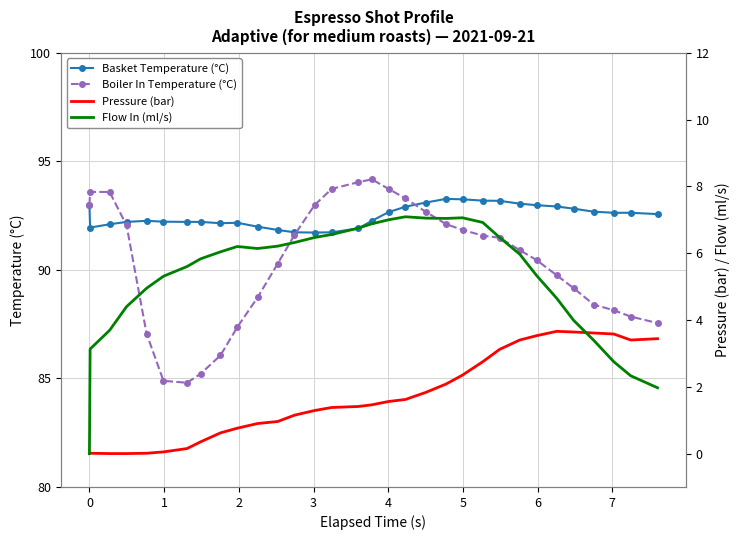

True or false: Basket Temperature (°C) has more than 1 points higher than both neighbors.

True